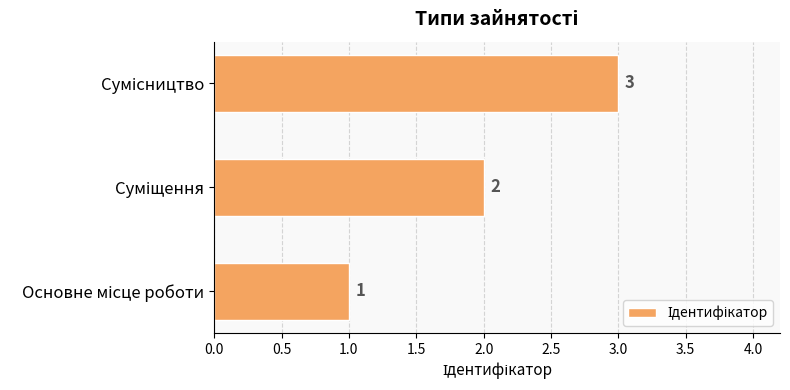

What is the greatest value displayed?

3